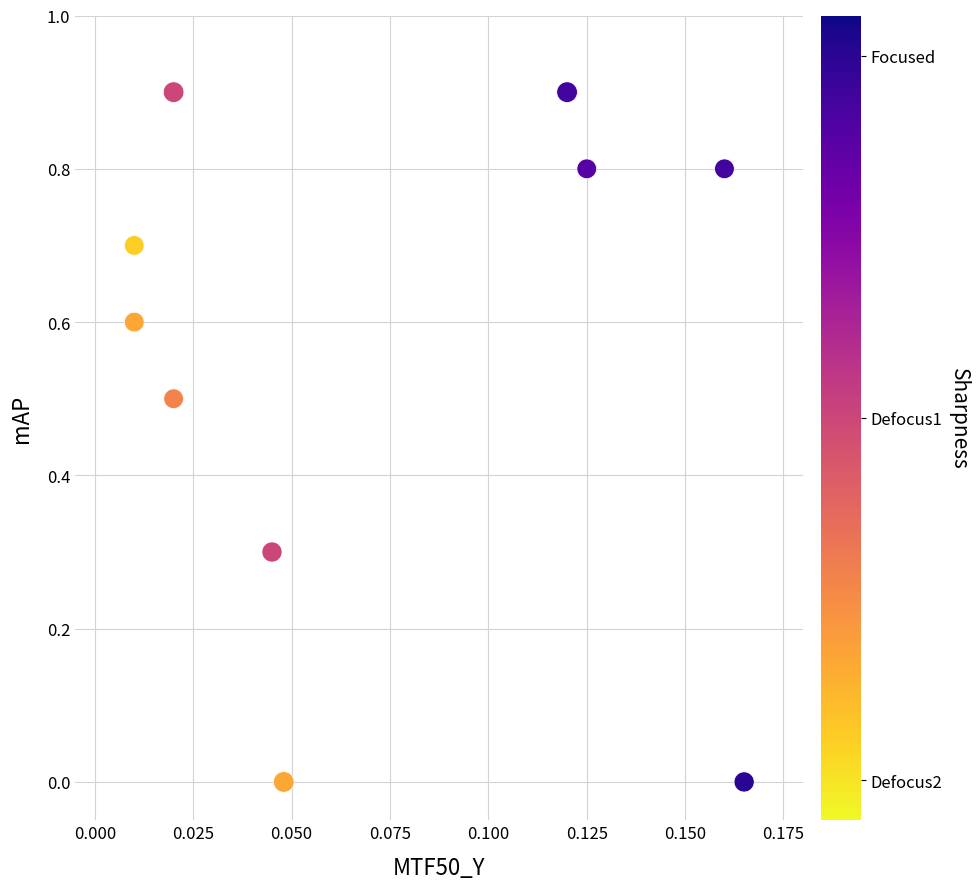

What is the average Y value?

0.6